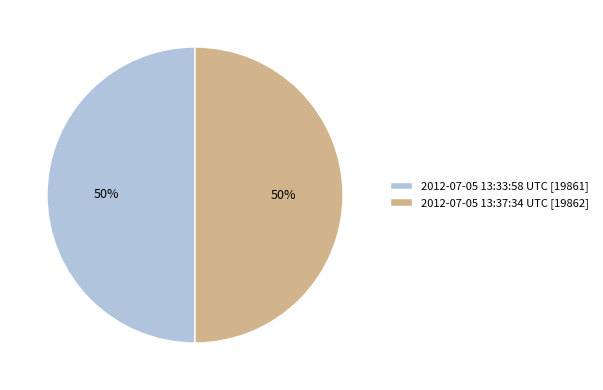

What is the ratio of the value at 2012-07-05 13:33:58 UTC [19861] to the value at 2012-07-05 13:37:34 UTC [19862]?

1.0